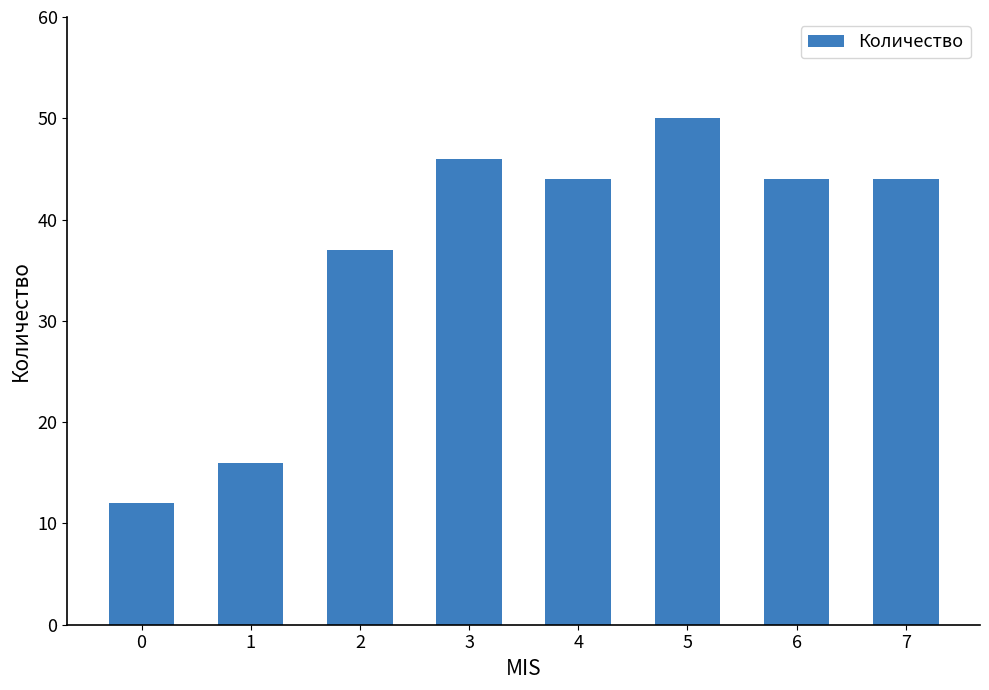

Does the chart contain stacked bars?

No